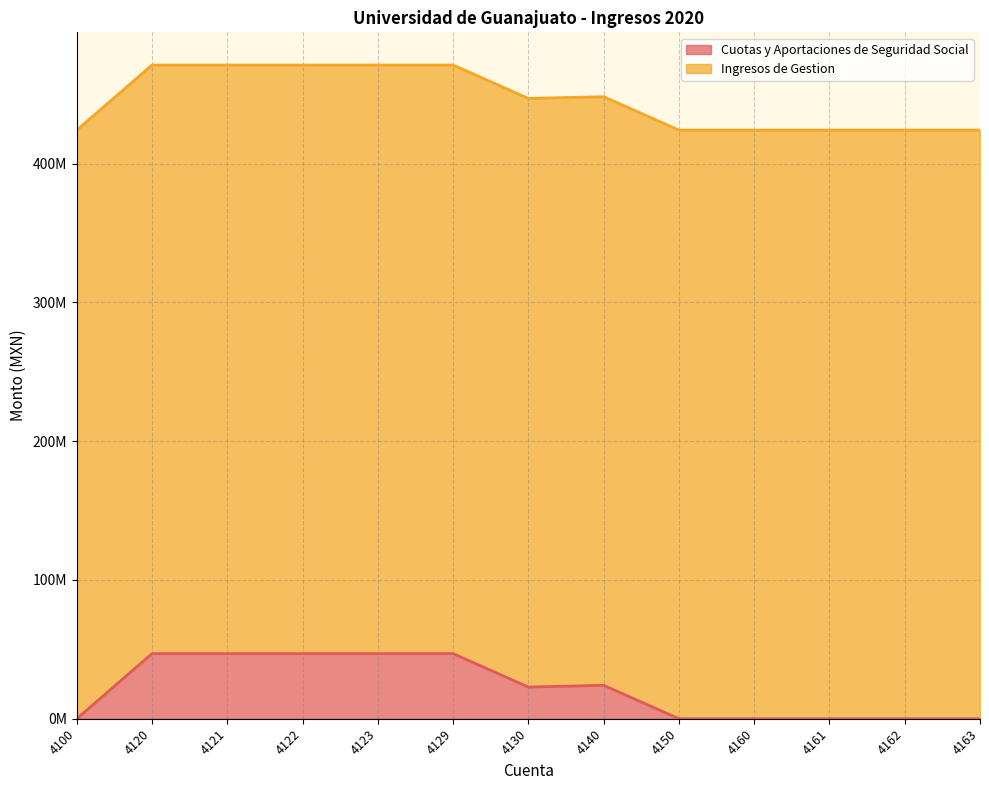

How many values are below 22830669?

6